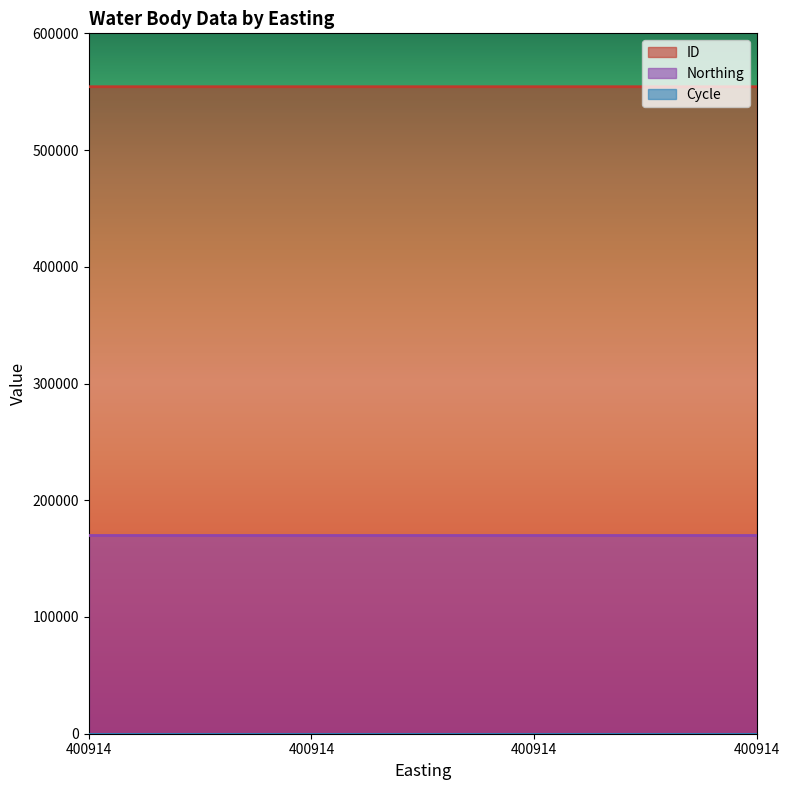

Reading left to right, what are all the values shown in this chart?

ID: 400914=554266	400914=554265	400914=554264	400914=554263
Northing: 400914=170070	400914=170070	400914=170070	400914=170070
Cycle: 400914=3	400914=3	400914=3	400914=3